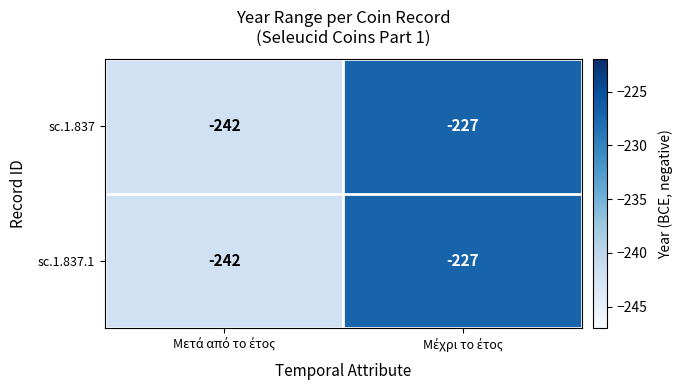

What is the maximum value shown in the chart?

-227